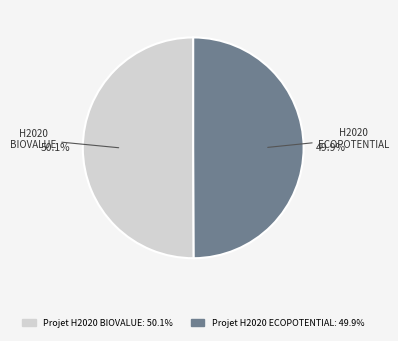

How many segments does this pie chart have?

2